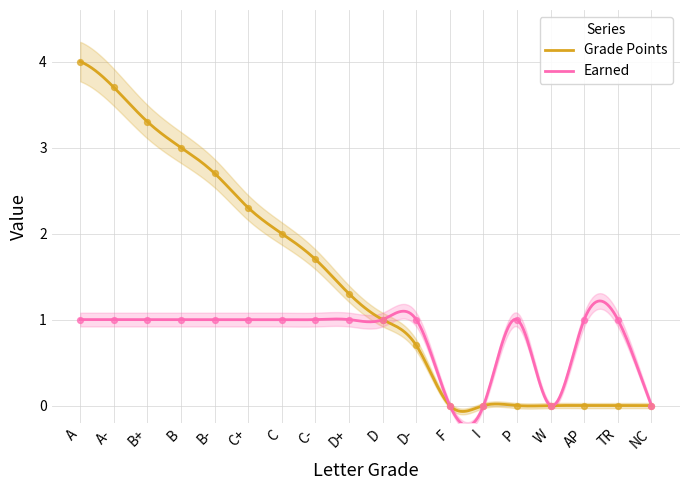

Is the value of Earned at D+ greater than the value of Grade Points at B?

No